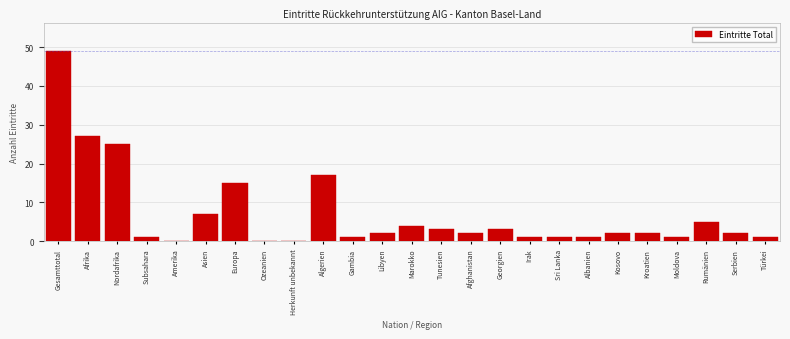

Reading right to left, what are all the values shown in this chart?

Türkei=1	Serbien=2	Rumänien=5	Moldova=1	Kroatien=2	Kosovo=2	Albanien=1	Sri Lanka=1	Irak=1	Georgien=3	Afghanistan=2	Tunesien=3	Marokko=4	Libyen=2	Gambia=1	Algerien=17	Herkunft unbekannt=0	Ozeanien=0	Europa=15	Asien=7	Amerika=0	Subsahara=1	Nordafrika=25	Afrika=27	Gesamttotal=49